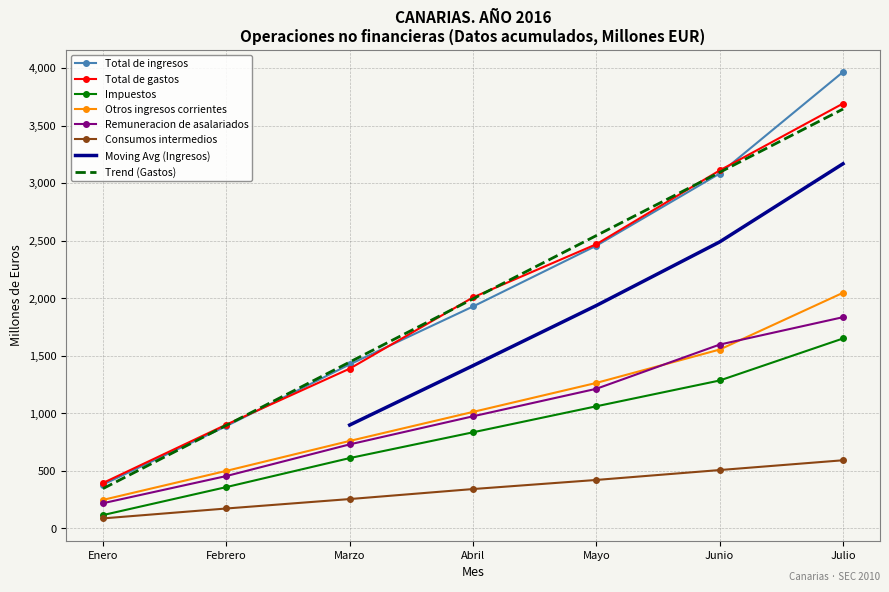

What is the label of the 5th point from the left?

Mayo